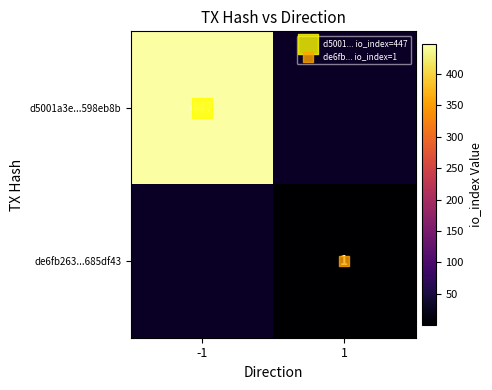

Rank the categories by d5001a3e...598eb8b value from lowest to highest.

-1, 1